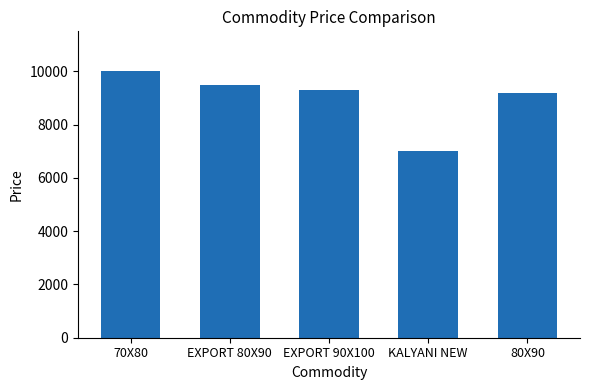

Reading left to right, extract all data points from this chart.

10000	9500	9300	7000	9200